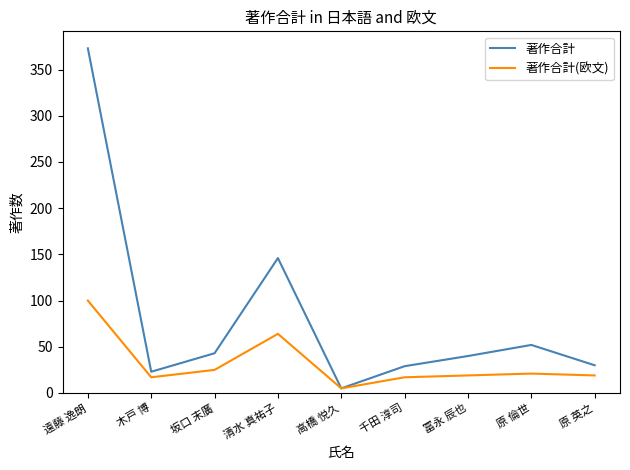

List the series in order of their peak value, highest first.

著作合計, 著作合計(欧文)